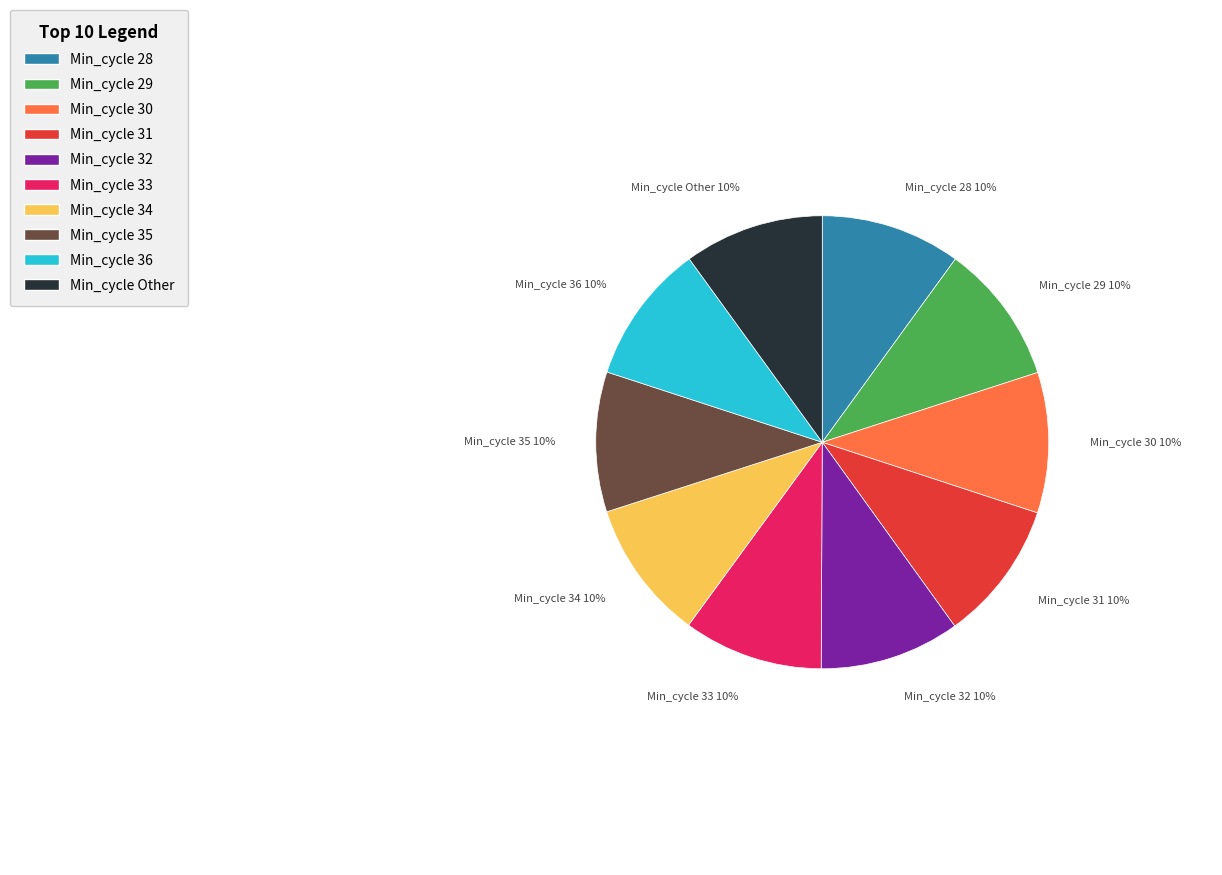

Is there any slice that represents more than half of the pie?

No